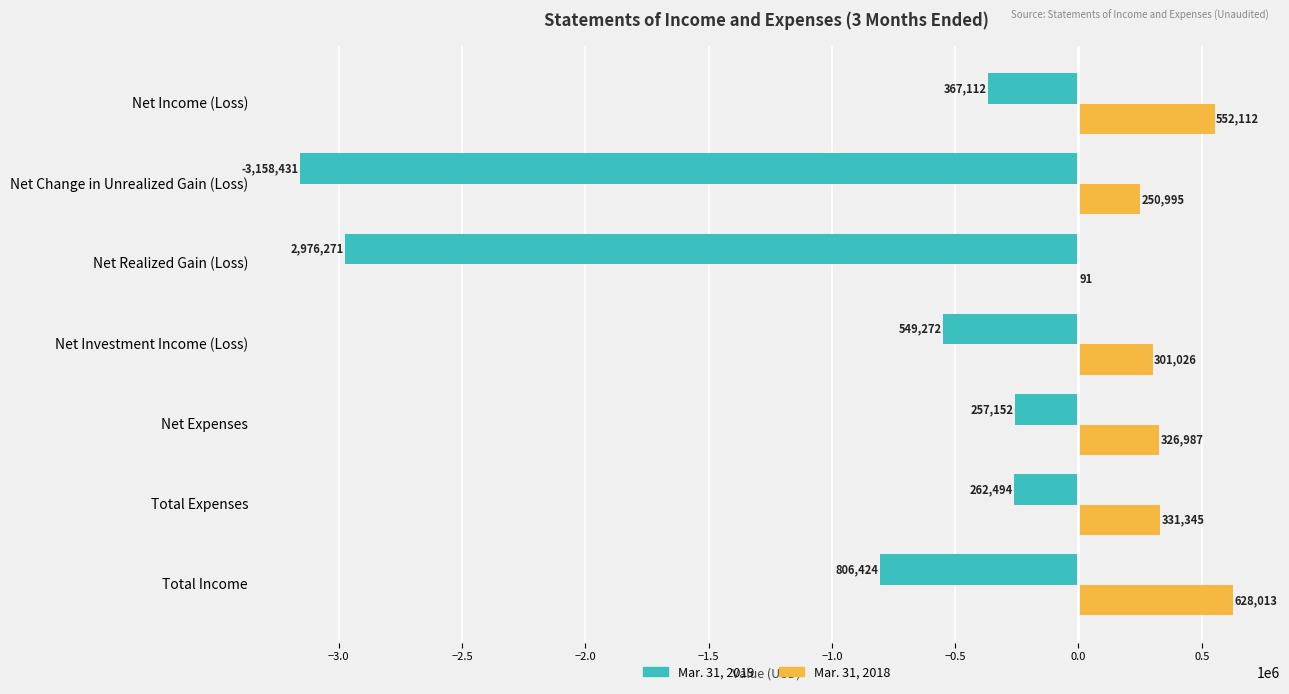

What is the sum of the Mar. 31, 2018 values at Total Income and Net Investment Income (Loss)?

929039